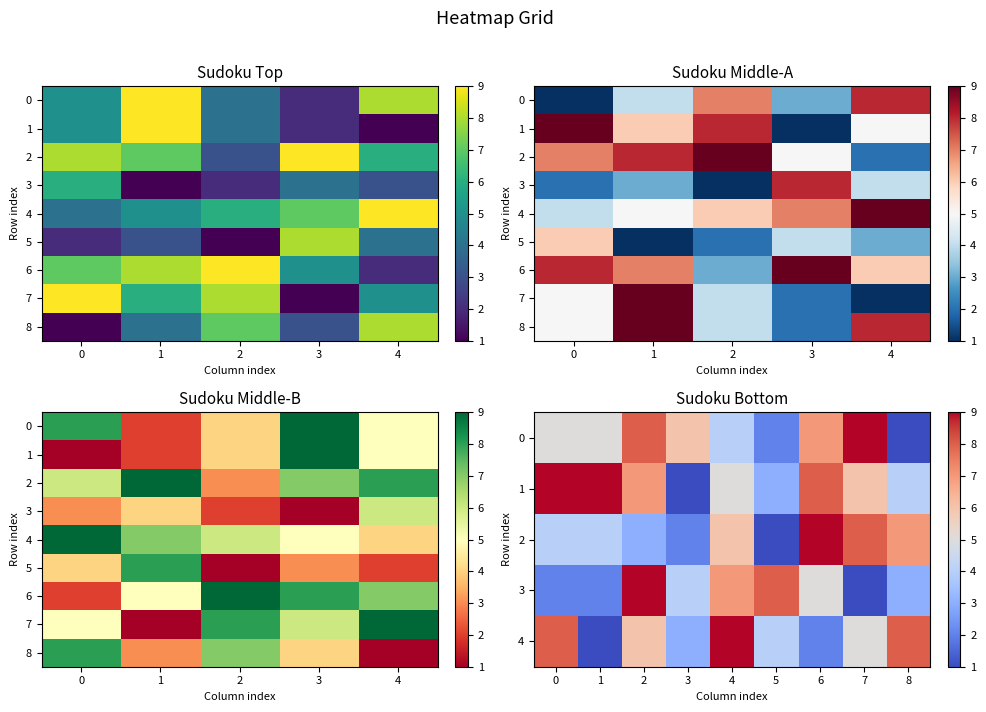

At how many categories does at least one series exceed 1?

5